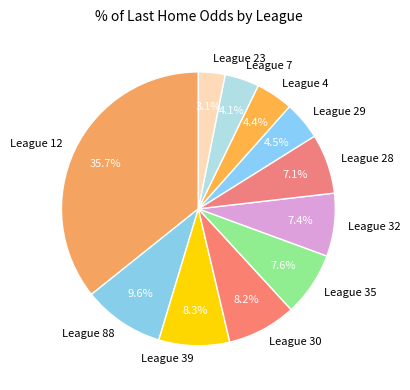

What is the smallest slice in the pie chart?

League 23